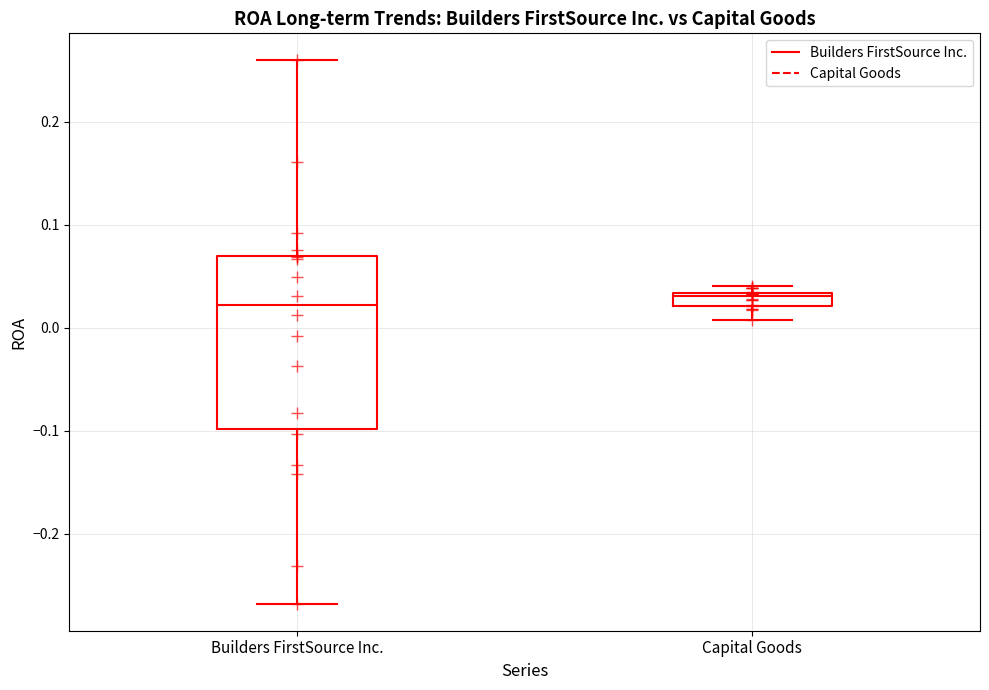

Where is the upper edge of the box for Capital Goods on the y-axis? The values are not printed on the chart, so give them approximately, as read against the axis.

0.03